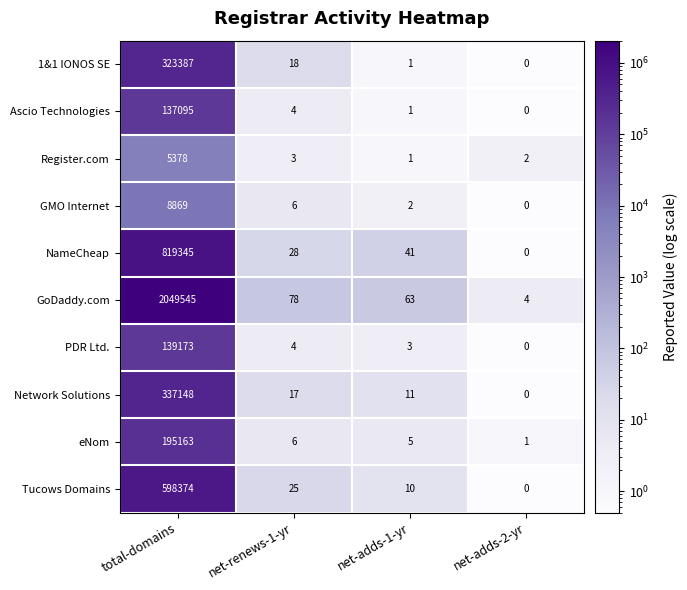

Which series has the largest total across all categories?

GoDaddy.com